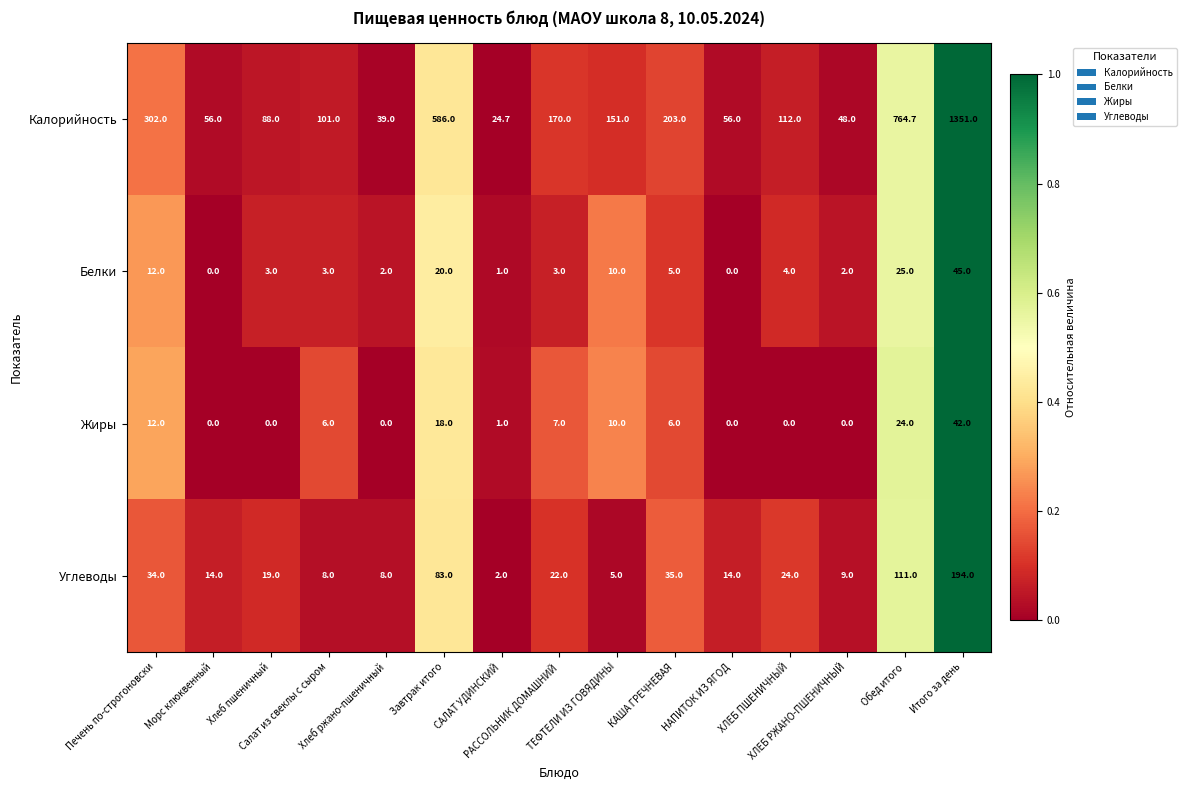

How many data points does each series have?

15